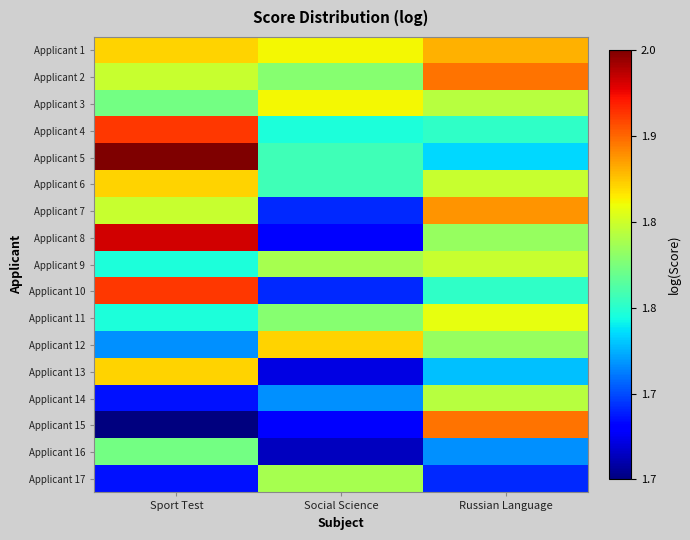

Which label corresponds to the smallest value in the chart?

Sport Test